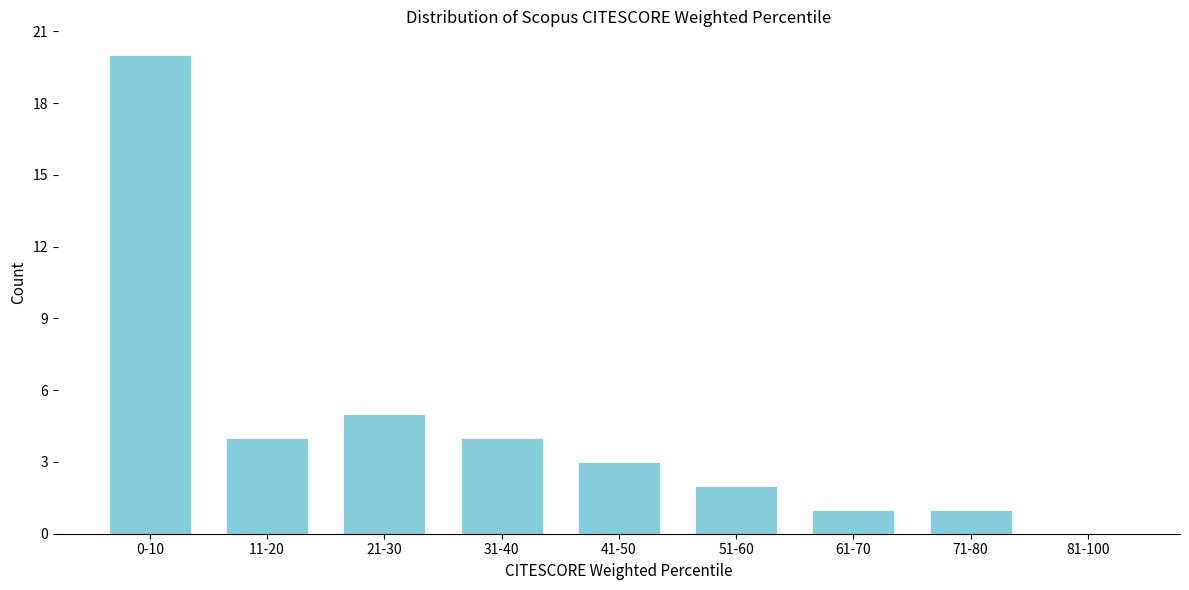

Reading left to right, transcribe all the data shown in this chart.

0-10=20	11-20=4	21-30=5	31-40=4	41-50=3	51-60=2	61-70=1	71-80=1	81-100=0